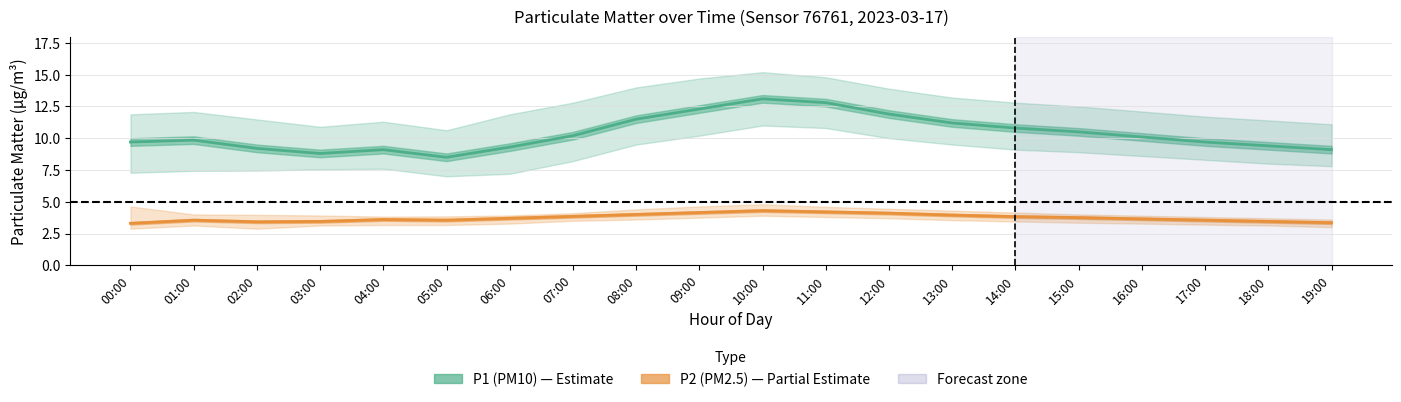

True or false: P1 (PM10) has a value of 5.7 at 14:00.

False